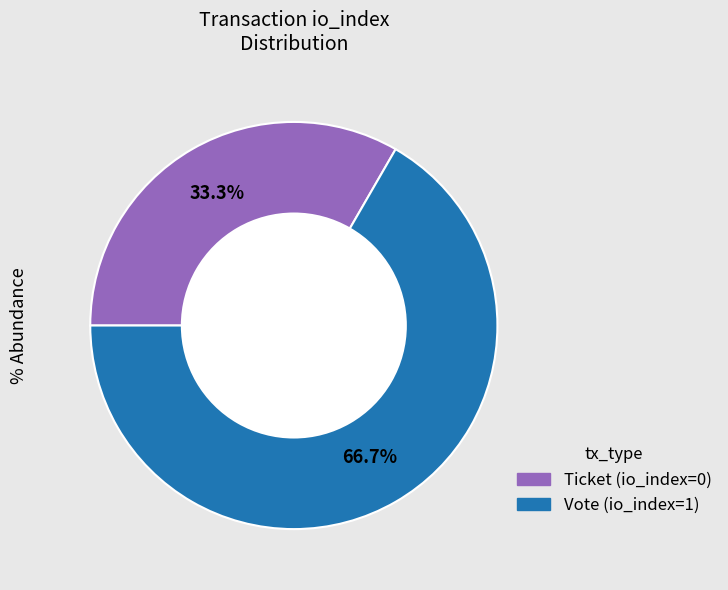

Is there a majority slice in this chart?

Yes